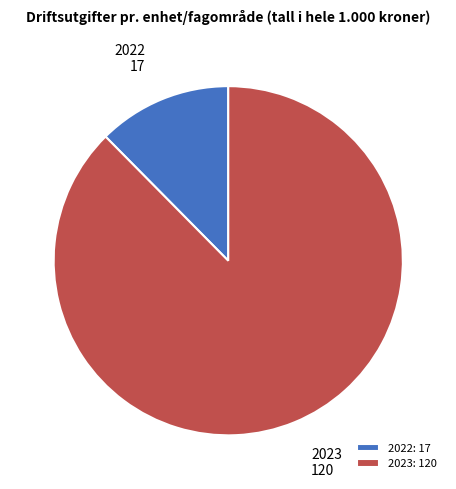

Do 2022 and 2023 together represent more than half of the pie?

Yes